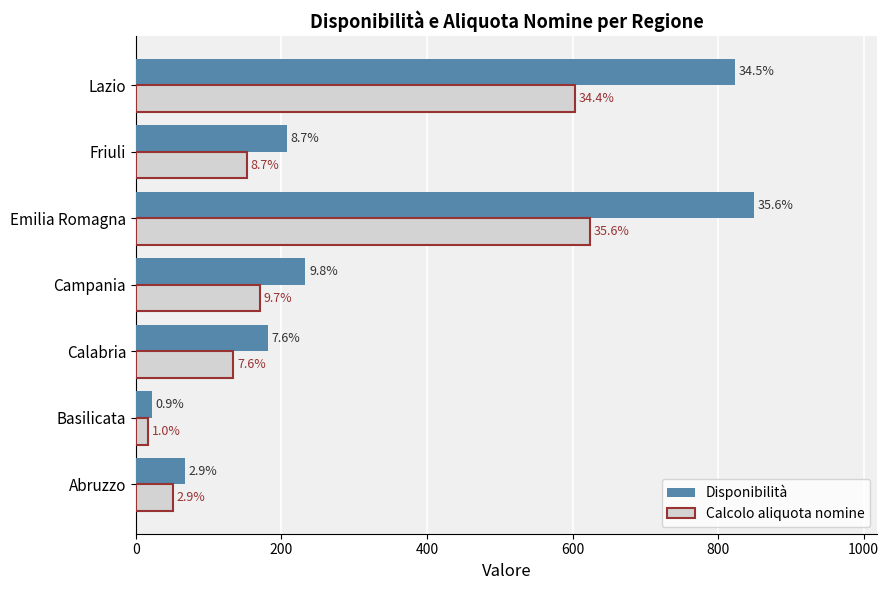

At how many categories does at least one series exceed 479?

2